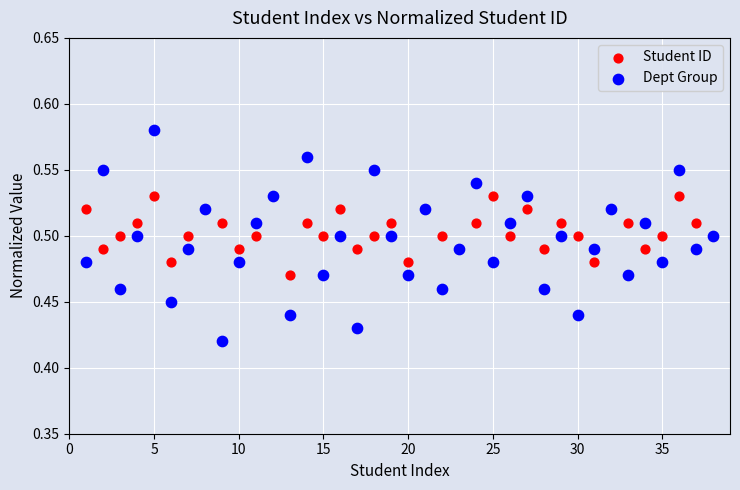

Which series has the largest Y range (max minus min)?

Dept Group